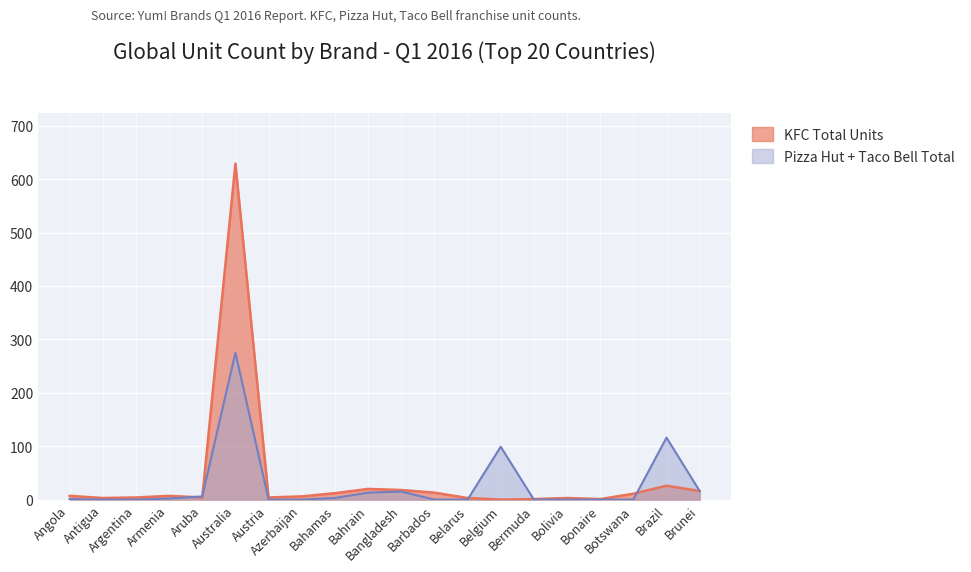

What is the maximum value for KFC Total Units?

629